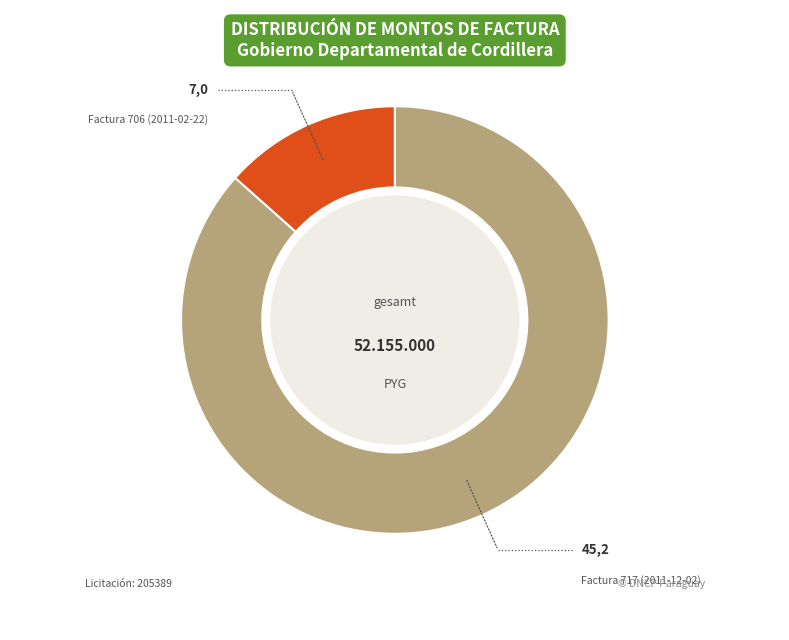

Does any single category account for the majority?

Yes